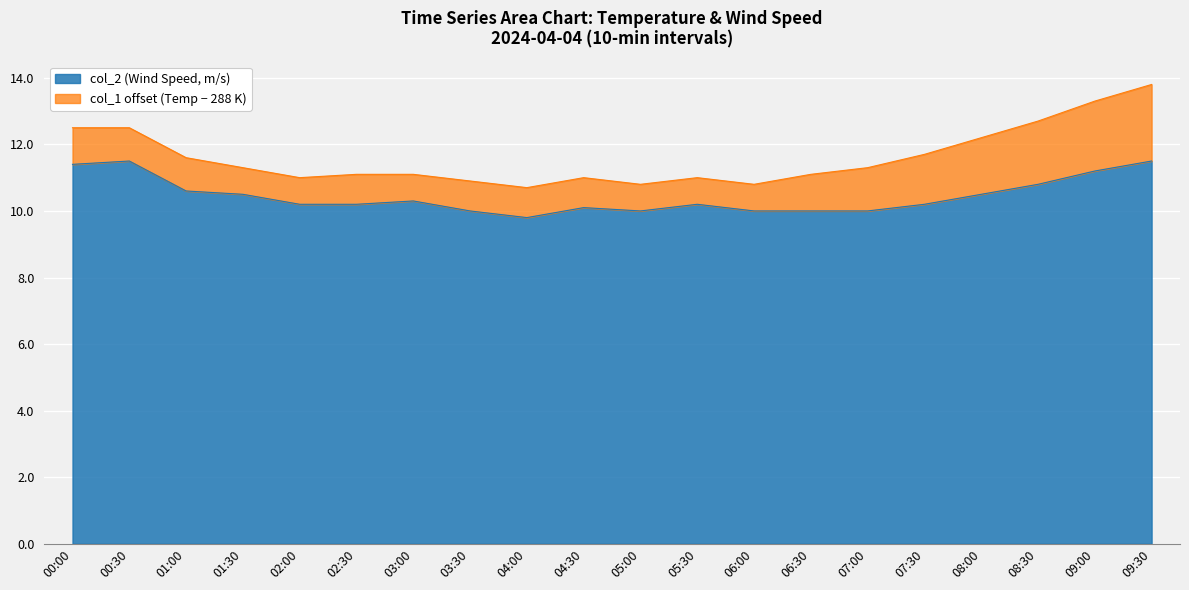

True or false: the data shows 10.2 at 05:30.

True